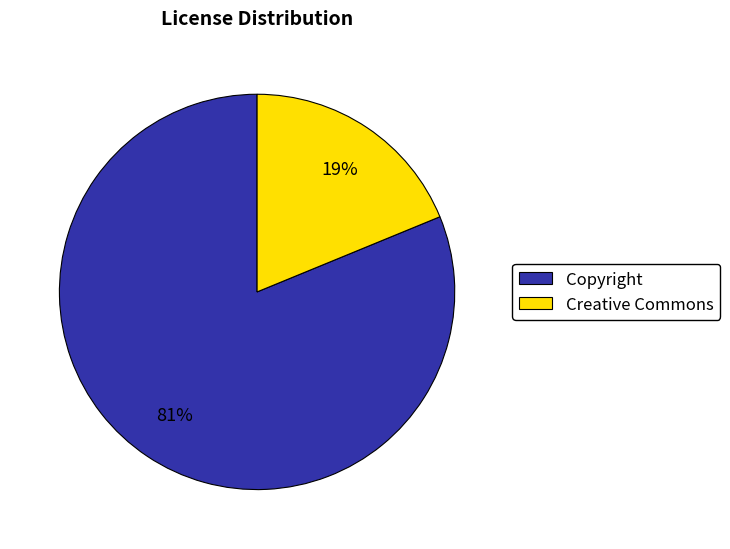

Rank the categories by value from highest to lowest.

Copyright, Creative Commons